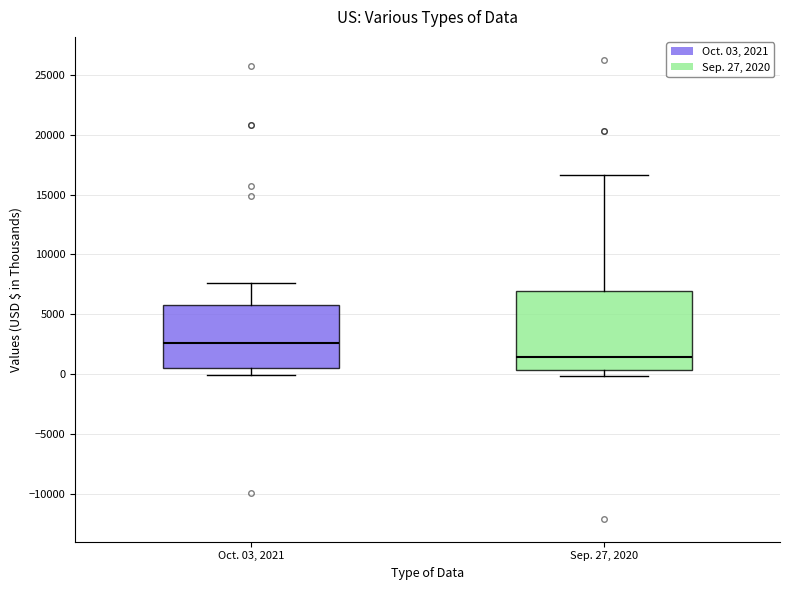

Where does the upper whisker of the box for Sep. 27, 2020 end on the y-axis? The values are not printed on the chart, so give them approximately, as read against the axis.

16500